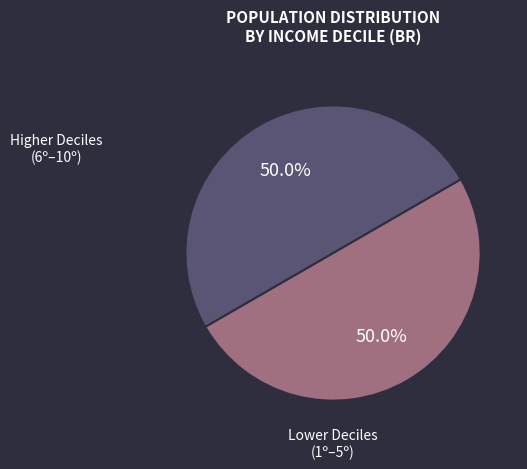

To the nearest percent, what is the difference between the largest and smallest slice percentages?

0%